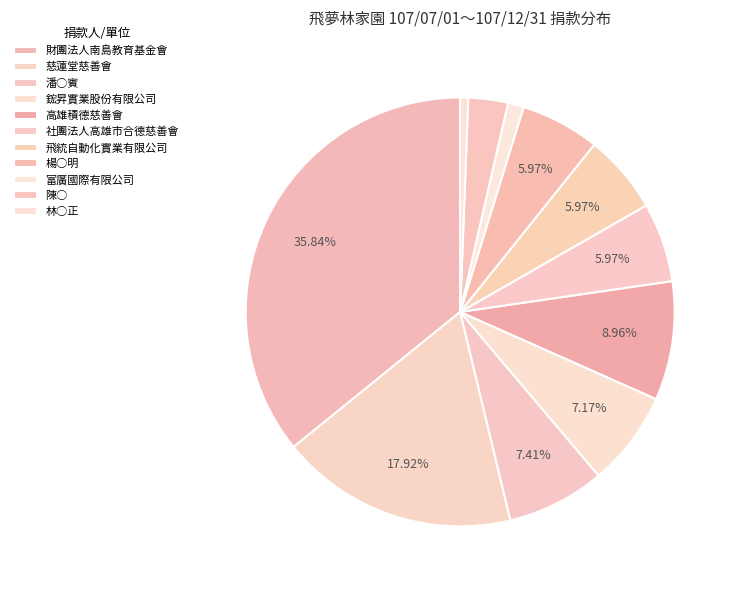

Rank the categories by value from lowest to highest.

林○正, 富廣國際有限公司, 陳○, 社團法人高雄市合德慈善會, 飛統自動化實業有限公司, 楊○明, 鋐昇實業股份有限公司, 潘○賓, 高雄積德慈善會, 慈蓮堂慈善會, 財團法人南島教育基金會